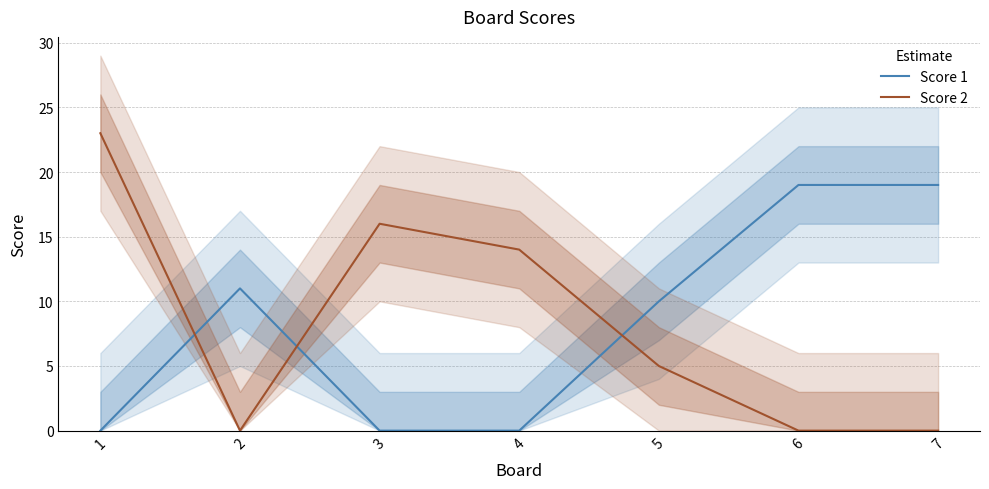

How many times do Score 2 and Score 1 cross each other?

3